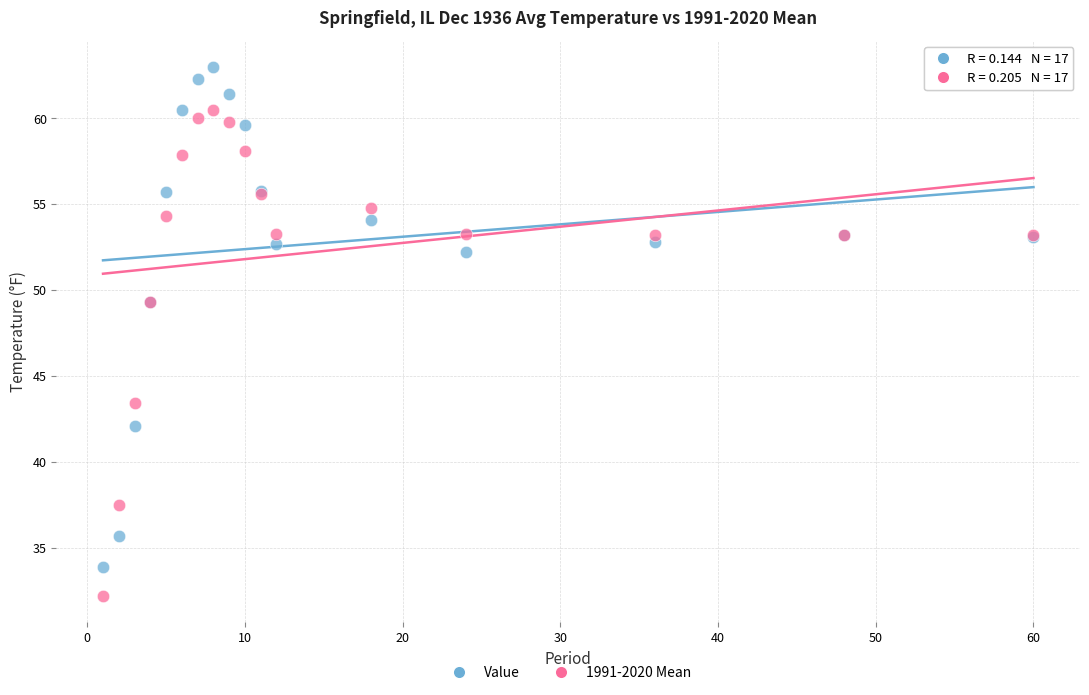

In the 1991-2020 Mean series, what Y value is closest to 46?

43.4